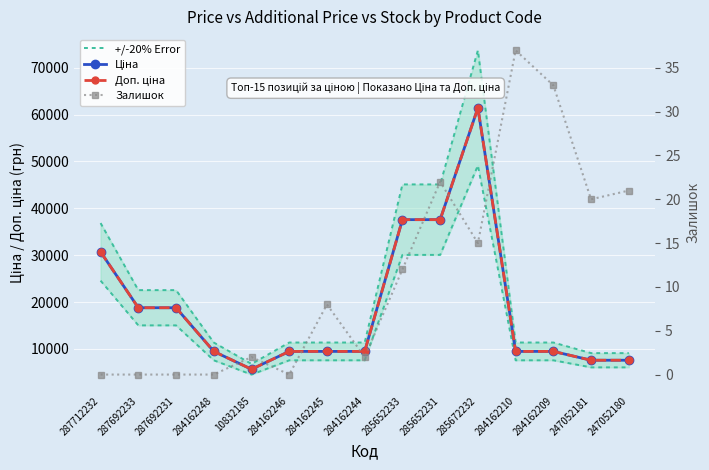

True or false: Залишок and Доп. ціна intersect in this chart.

False